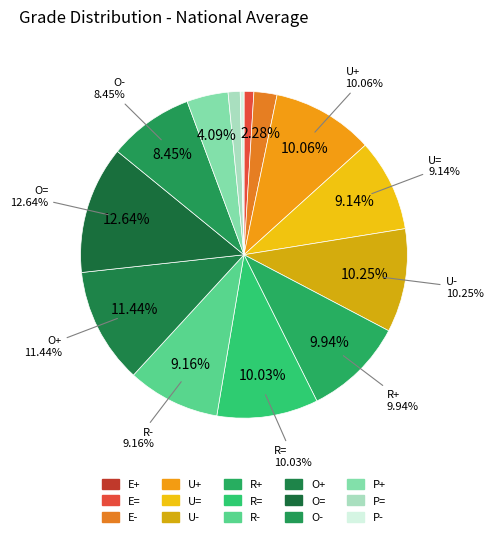

How many slices are in this pie chart?

15